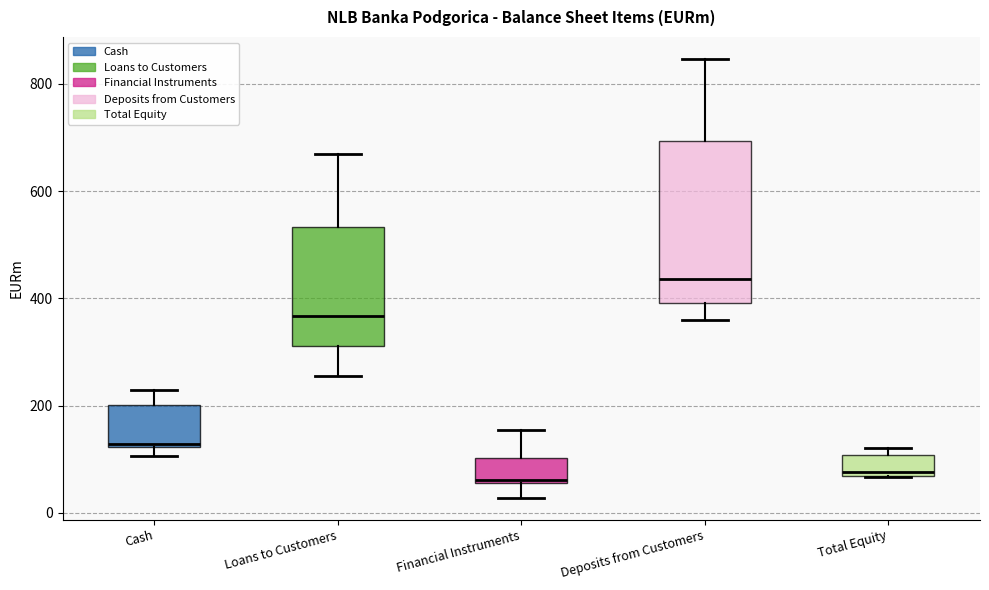

Reading left to right, read every box against the y-axis: the position of its median line, the range the box covers, and the ends of its whiskers. The values are not printed on the chart, so give them approximately, as read against the axis.

Cash: median 120, box 120 to 200, whiskers 100 to 220
Loans to Customers: median 360, box 320 to 540, whiskers 260 to 660
Financial Instruments: median 60 (just above the box's lower edge), box 60 to 100, whiskers 20 to 160
Deposits from Customers: median 440, box 400 to 700, whiskers 360 to 840
Total Equity: median 80, box 60 to 100, whiskers 60 to 120